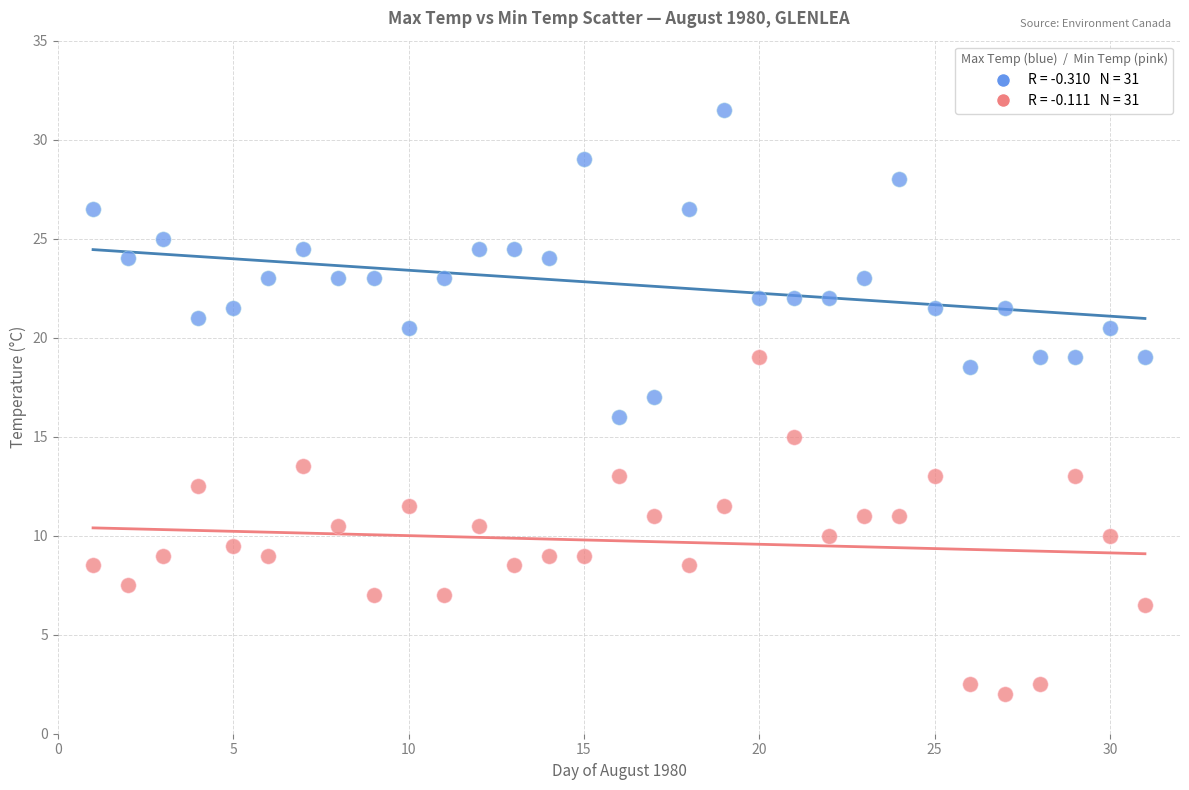

Across all data points, what is the range of Y values (max minus min)?

29.5